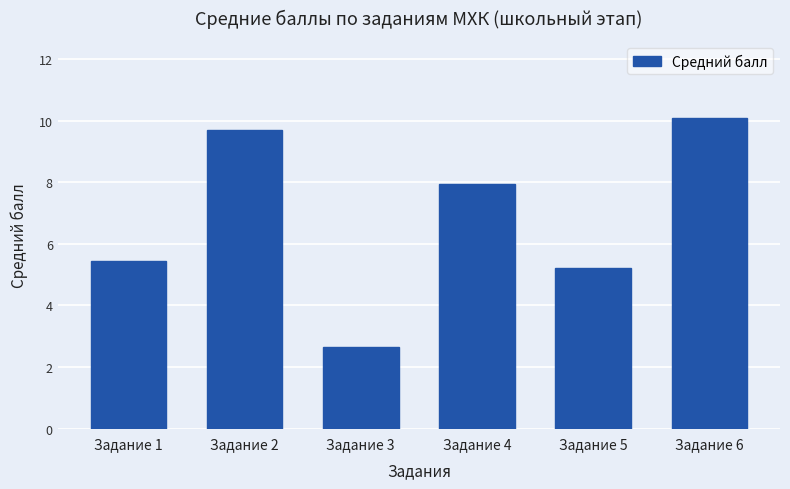

Reading left to right, what are all the values shown in this chart?

5.4	9.7	2.6	7.9	5.2	10.1